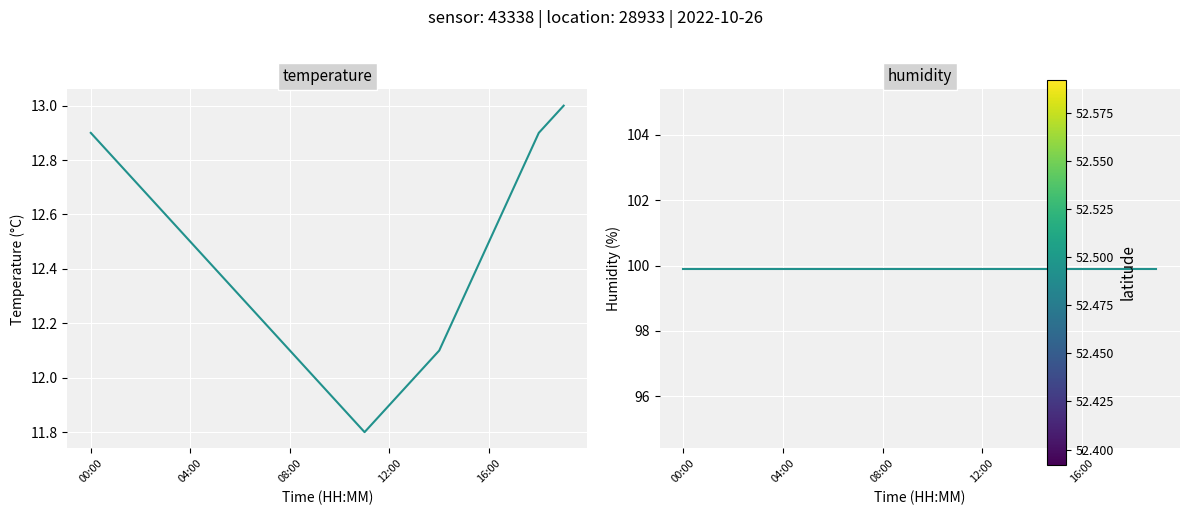

The temperature series shows 12.7 at 17. True or false?

True